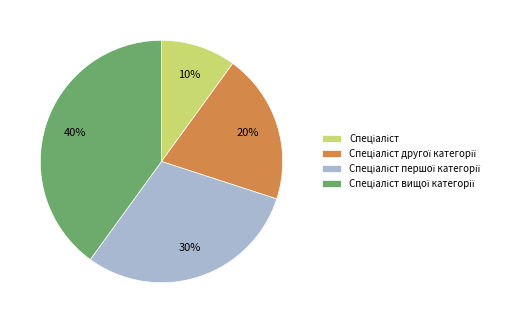

Does any single category account for the majority?

No